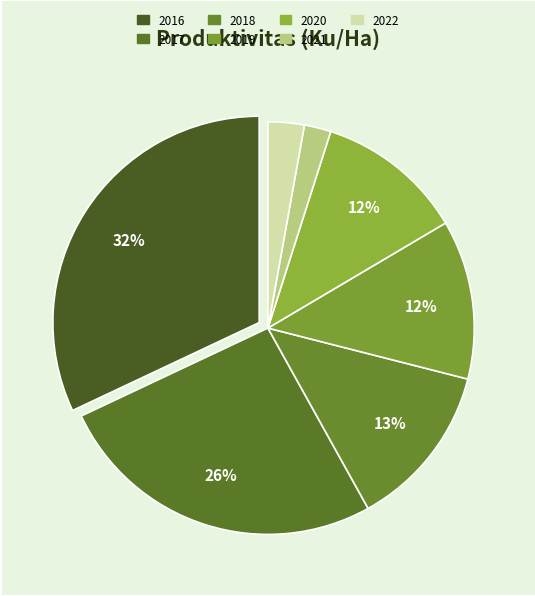

How much of the chart is everything except 2016?

68.0%